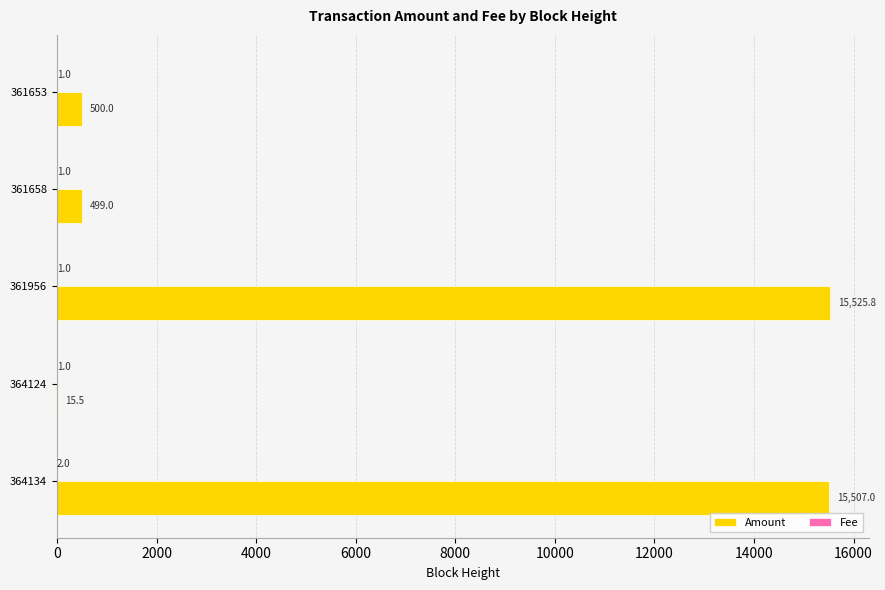

What is the average value of the Amount series?

6409.5